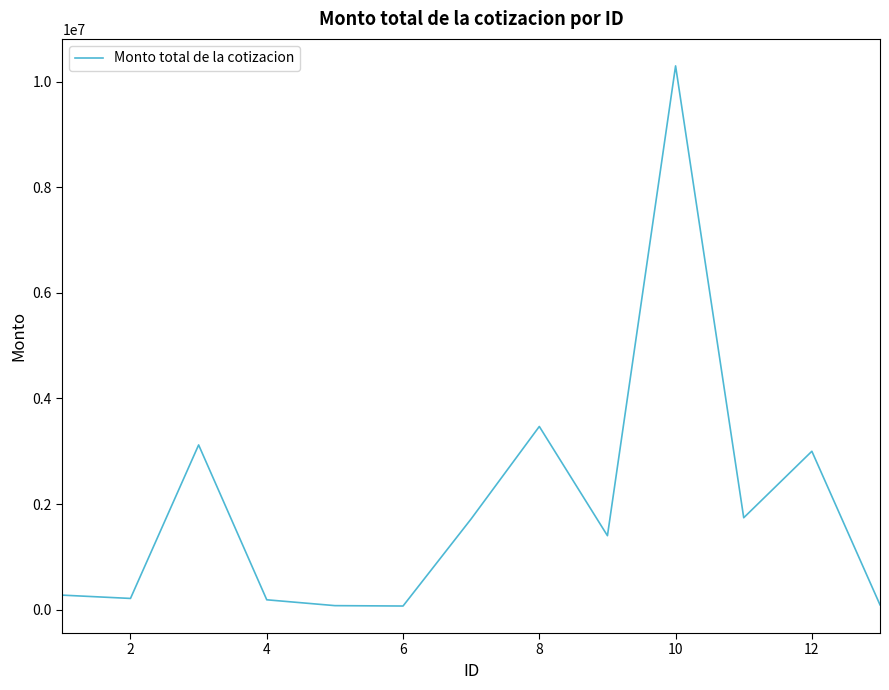

What is the difference between the maximum and minimum values?

10232357.0